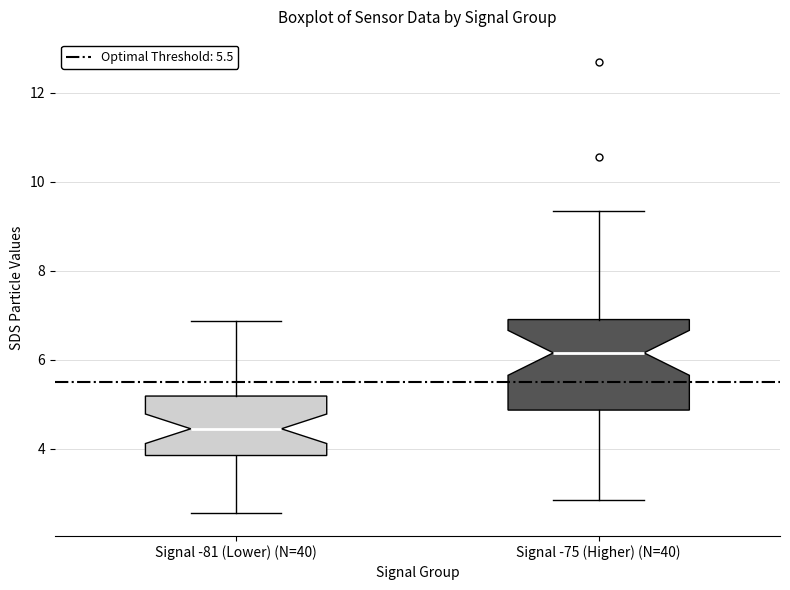

Reading left to right, read every box against the y-axis: the position of its median line, the range the box covers, and the ends of its whiskers. The values are not printed on the chart, so give them approximately, as read against the axis.

Signal -81 (Lower) (N=40): median 4.4, box 3.8 to 5.2, whiskers 2.6 to 6.8
Signal -75 (Higher) (N=40): median 6.2, box 4.8 to 7.0, whiskers 2.8 to 9.4